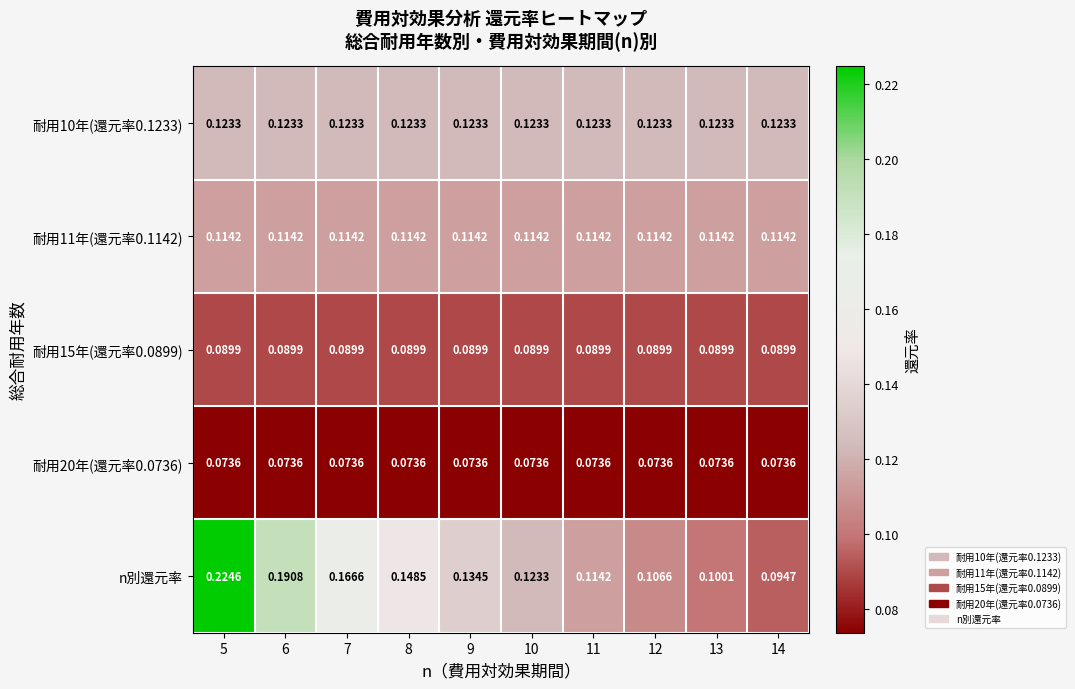

Between 10 and 12, which series saw the biggest shift?

n別還元率